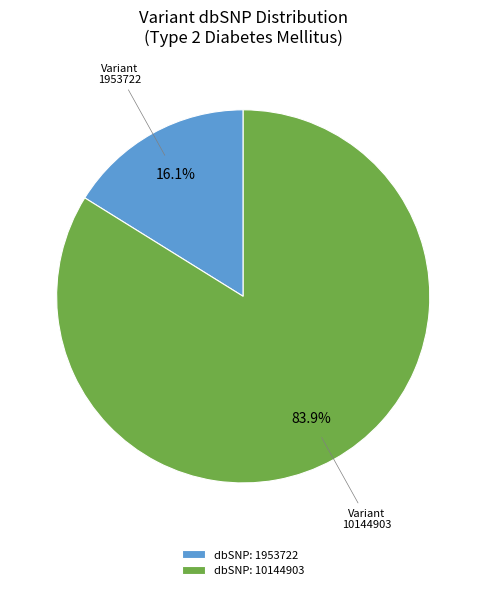

Is there a majority slice in this chart?

Yes